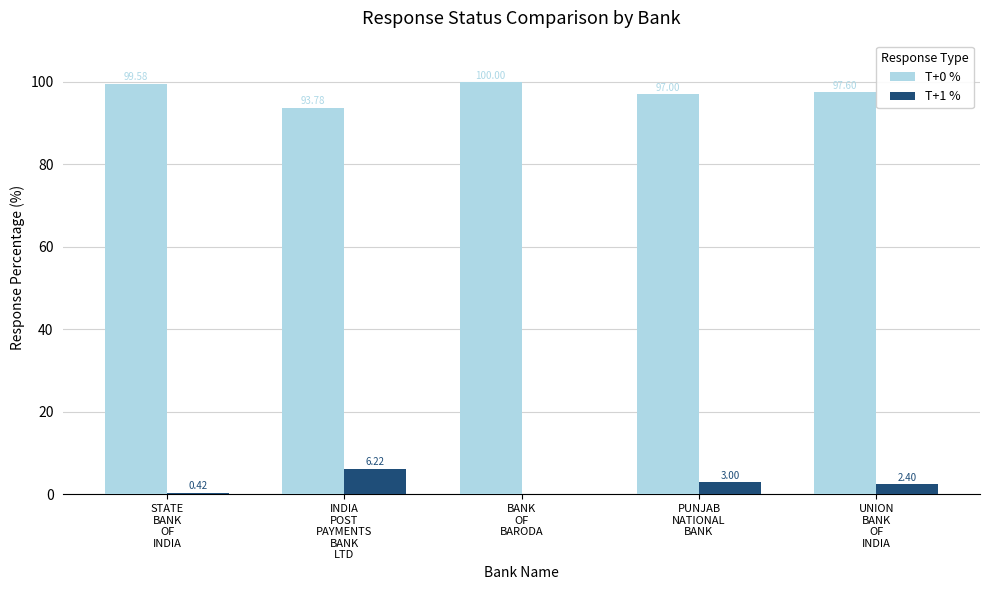

The value of T+0 % at STATE
BANK
OF
INDIA is 169.4. True or false?

False